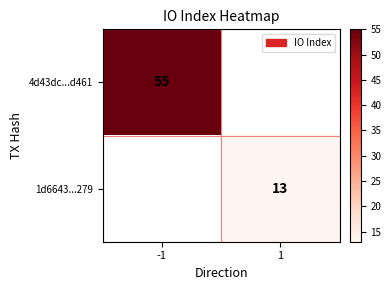

Is it true that 4d43dc...d461 equals 33 at -1?

False